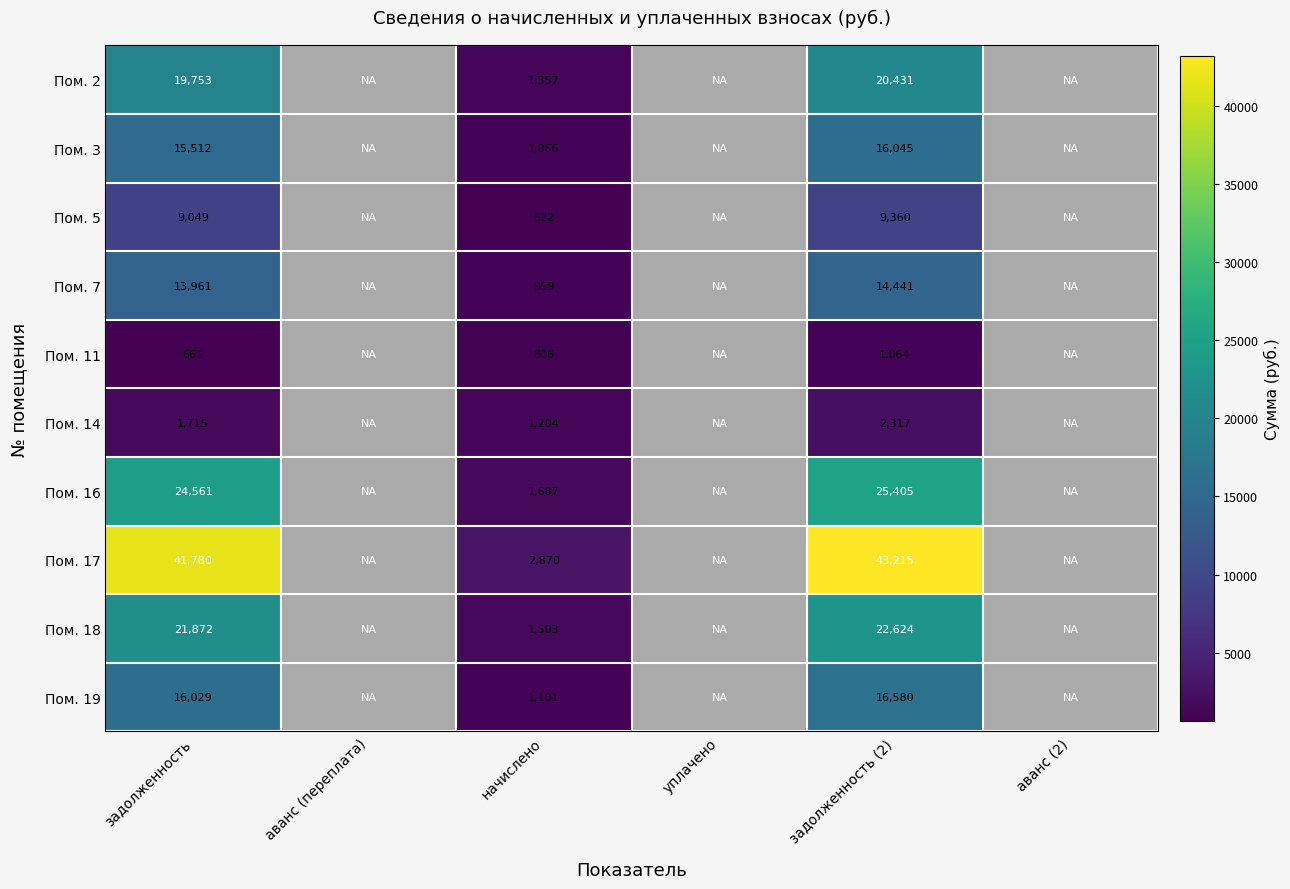

Rank the series at задолженность (2) from highest to lowest value.

Пом. 17, Пом. 16, Пом. 18, Пом. 2, Пом. 19, Пом. 3, Пом. 7, Пом. 5, Пом. 14, Пом. 11